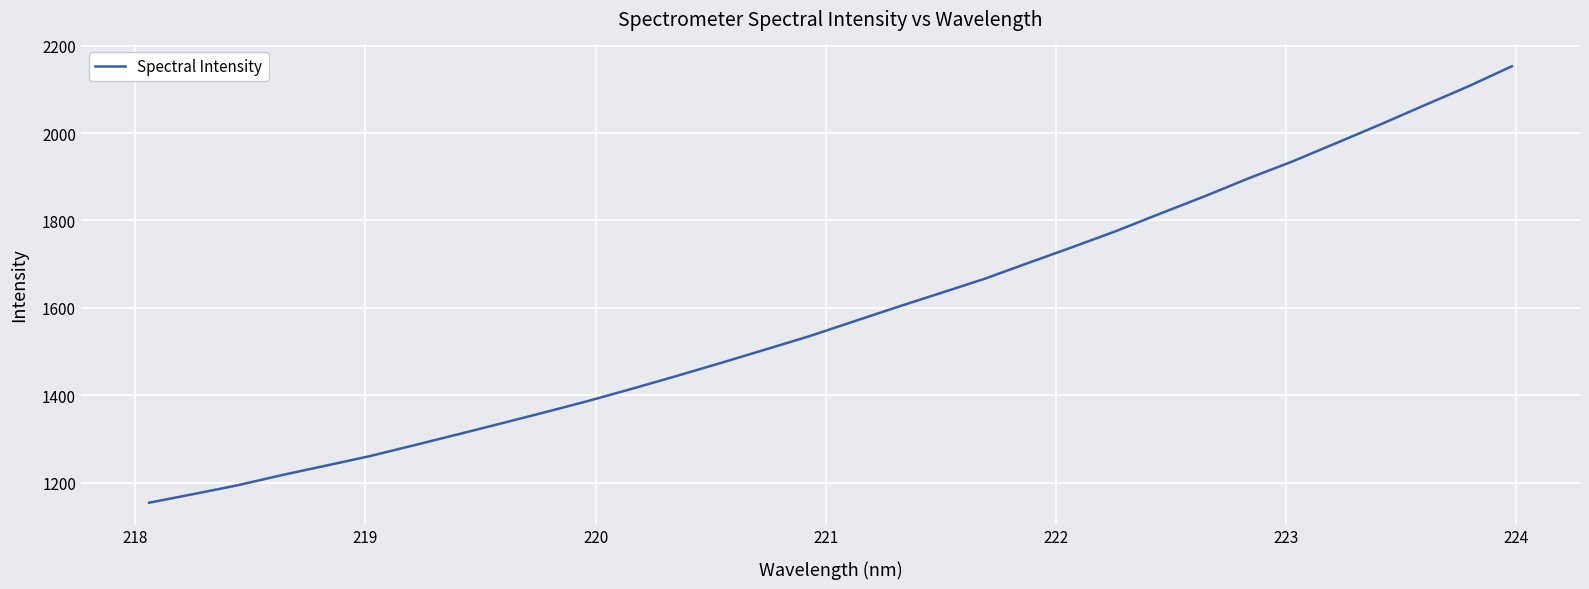

True or false: there are more than 2 points higher than both neighbors.

False